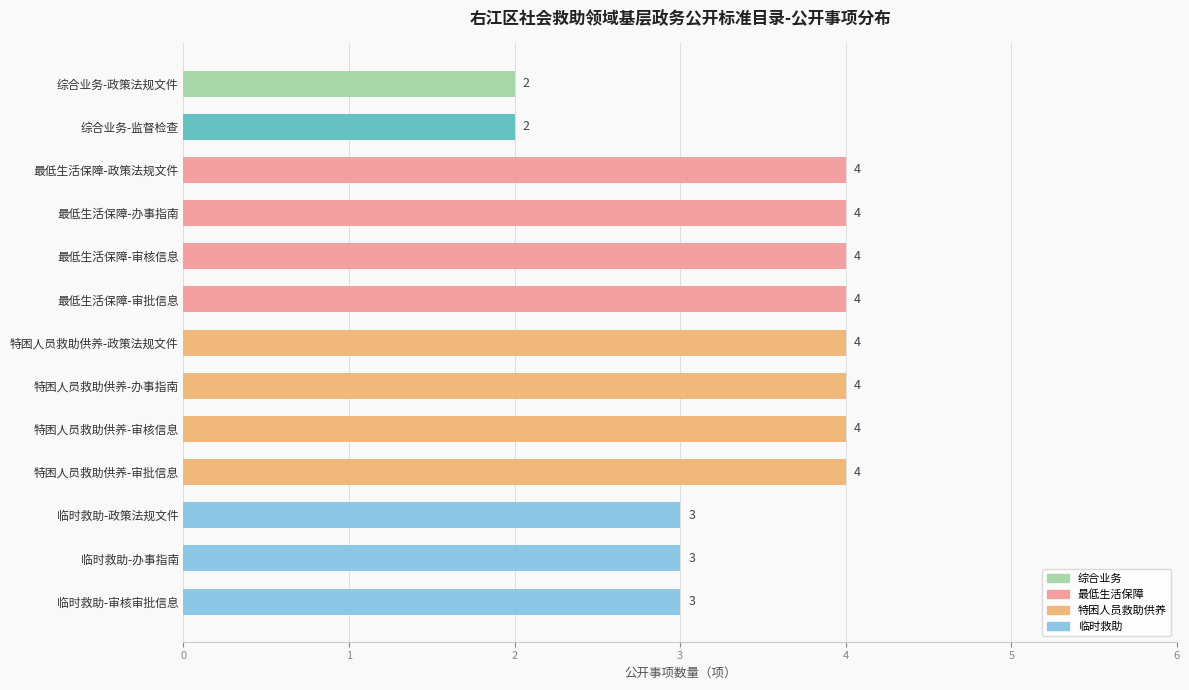

Between 综合业务-监督检查 and 最低生活保障-审批信息, which is larger?

最低生活保障-审批信息